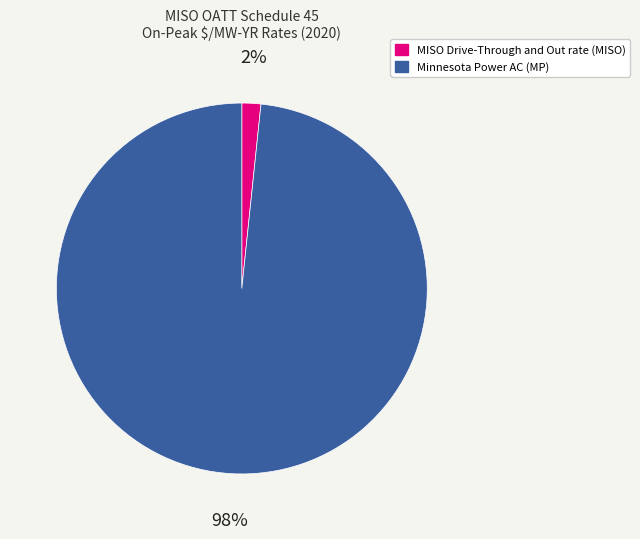

Rank the categories by value from lowest to highest.

MISO Drive-Through and Out rate (MISO), Minnesota Power AC (MP)